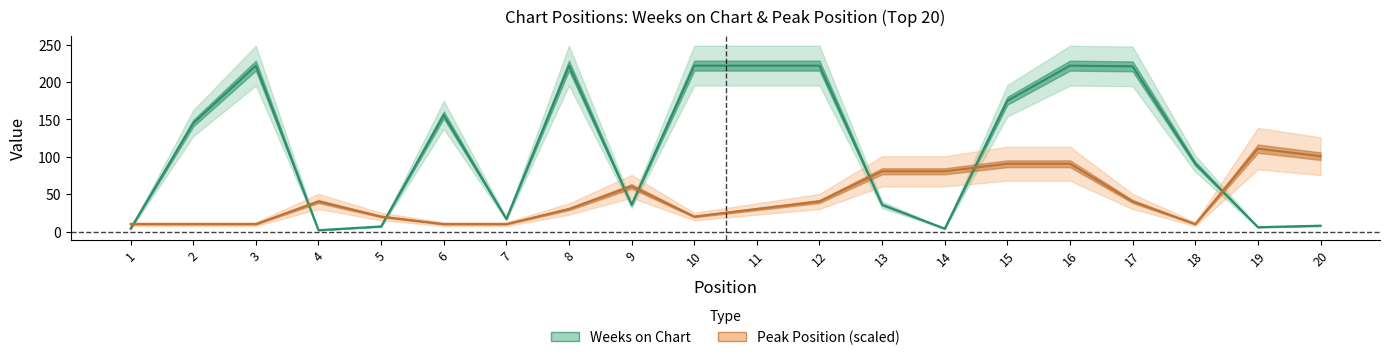

Between 18 and 7, which is larger?

18